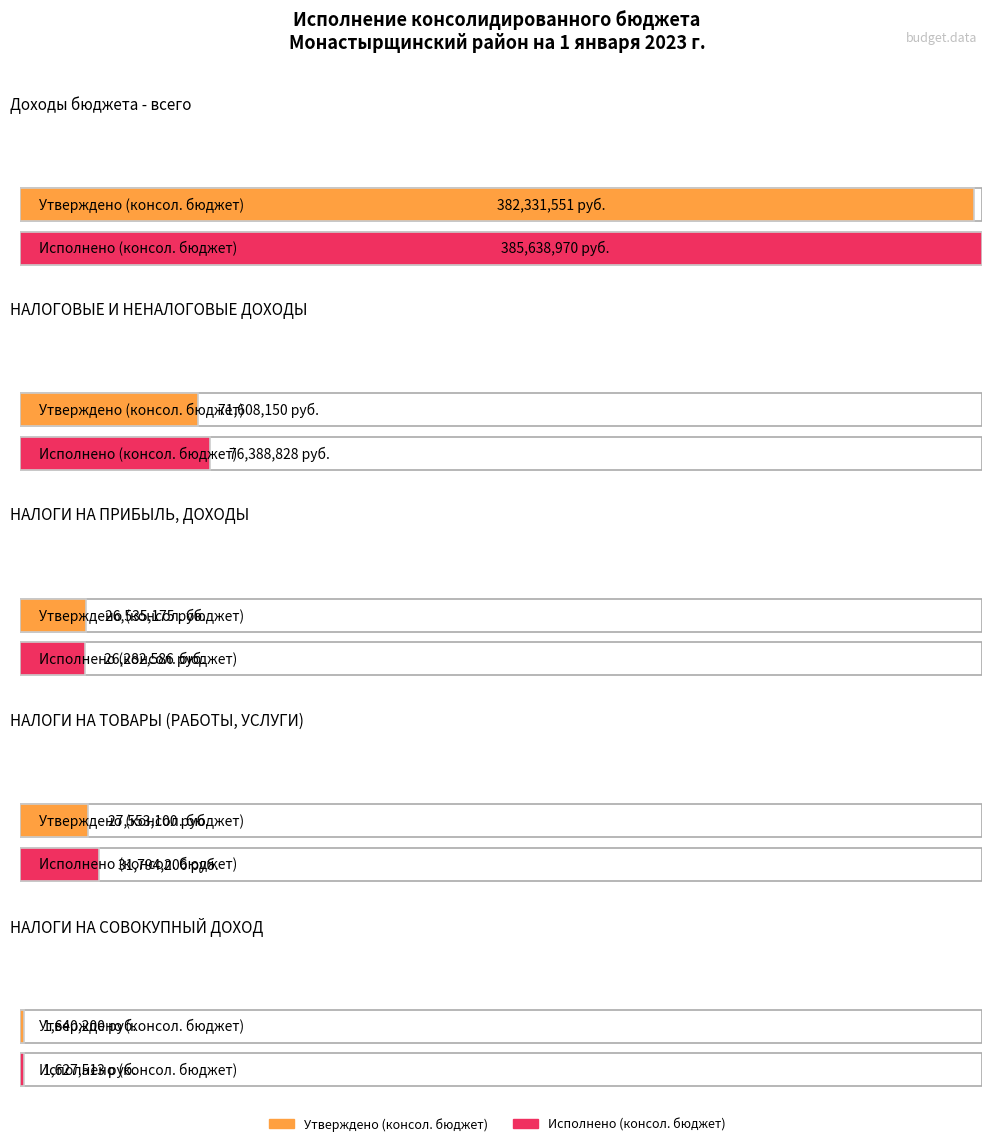

What is the difference between the second highest and minimum values in the Исполнено (консол. бюджет) series?

74761314.8